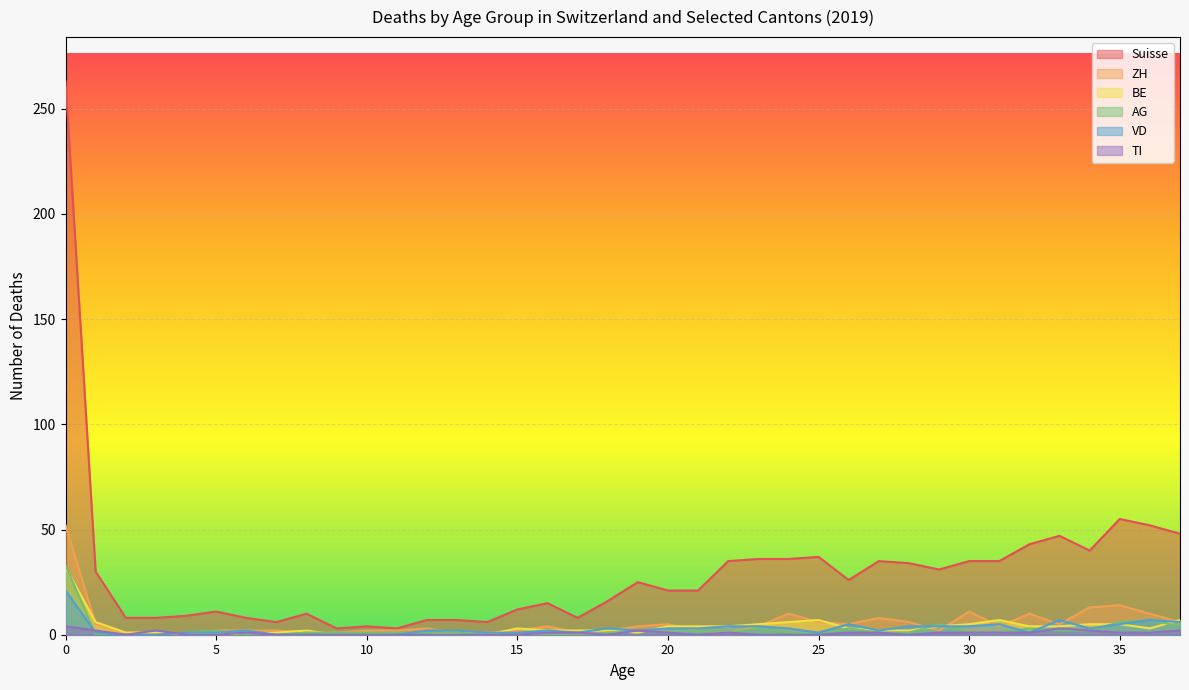

Reading right to left, extract all data points from this chart.

Suisse: 48	52	55	40	47	43	35	35	31	34	35	26	37	36	36	35	21	21	25	16	8	15	12	6	7	7	3	4	3	10	6	8	11	9	8	8	30	263
ZH: 6	10	14	13	5	10	4	11	2	6	8	5	6	10	4	1	2	5	4	2	1	4	2	1	1	3	2	2	1	1	2	2	2	0	1	1	5	52
BE: 7	3	5	5	4	4	7	5	4	2	2	3	7	6	5	4	4	4	1	2	2	2	3	0	1	0	0	1	0	2	1	0	1	0	1	1	6	32
AG: 4	7	6	2	2	3	1	1	5	1	1	3	0	1	3	1	2	1	2	1	0	0	0	0	1	1	1	1	1	1	0	0	2	1	0	0	0	33
VD: 6	7	5	3	7	1	5	4	4	4	2	5	1	3	4	4	3	3	2	3	1	2	1	1	2	2	0	0	0	0	0	2	1	1	0	0	1	21
TI: 2	1	1	2	3	1	1	1	1	0	1	1	0	0	0	1	0	1	2	0	1	1	0	0	0	0	0	0	0	0	0	1	0	0	2	0	2	4